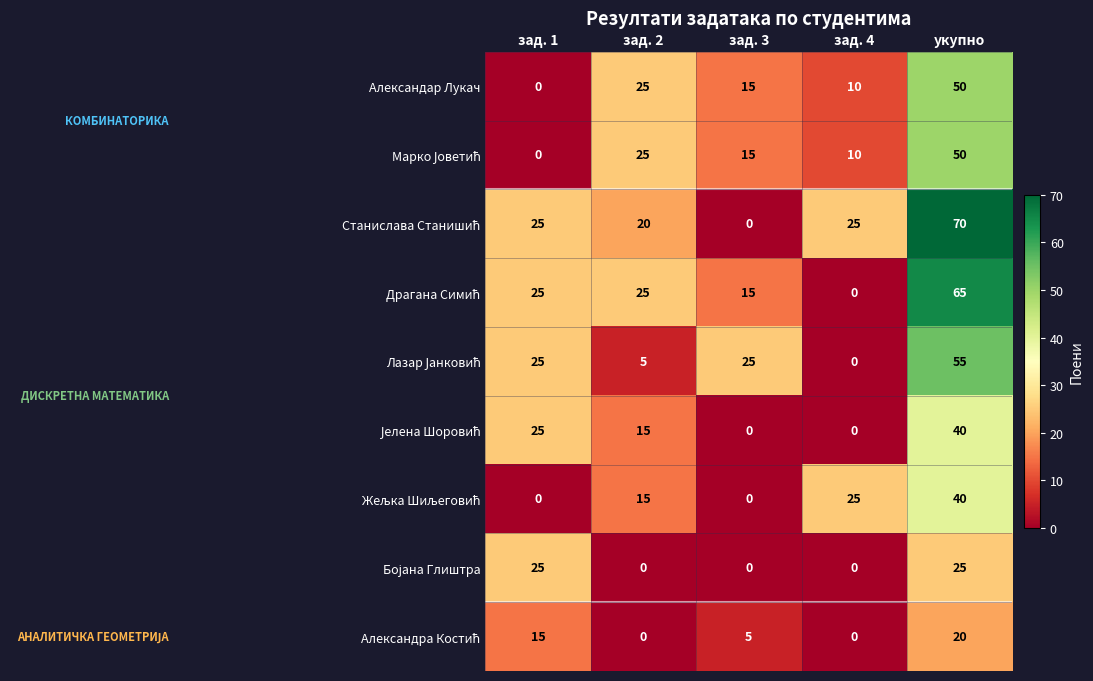

At which label does Александар Лукач first exceed 15?

зад. 2